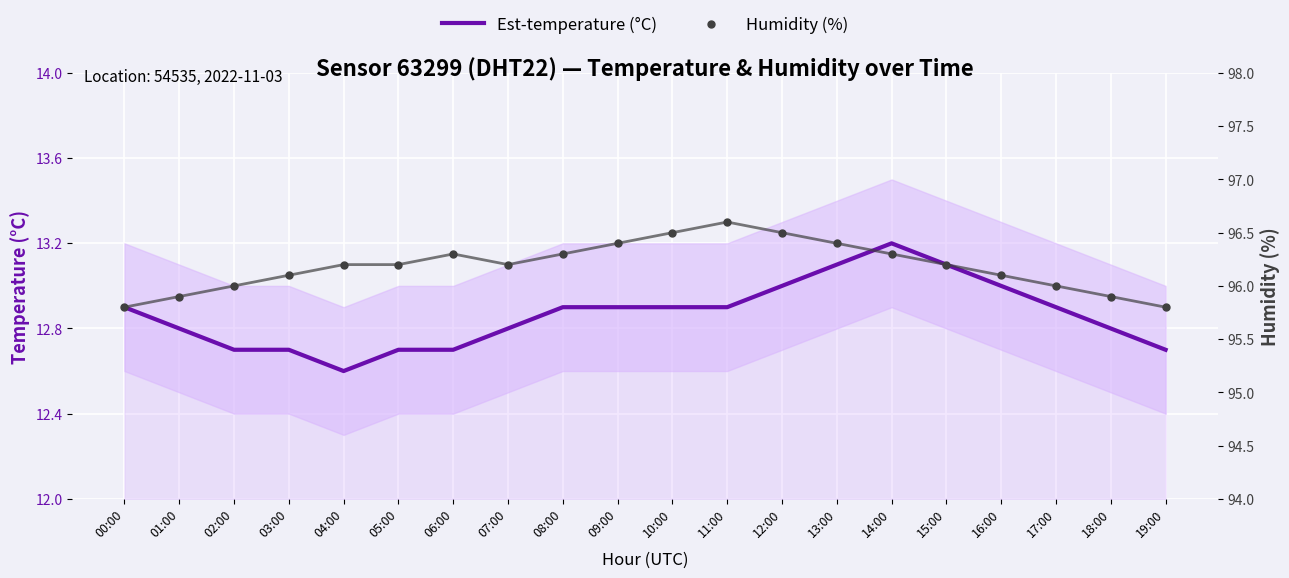

Which series has the largest Y range (max minus min)?

Humidity (%)